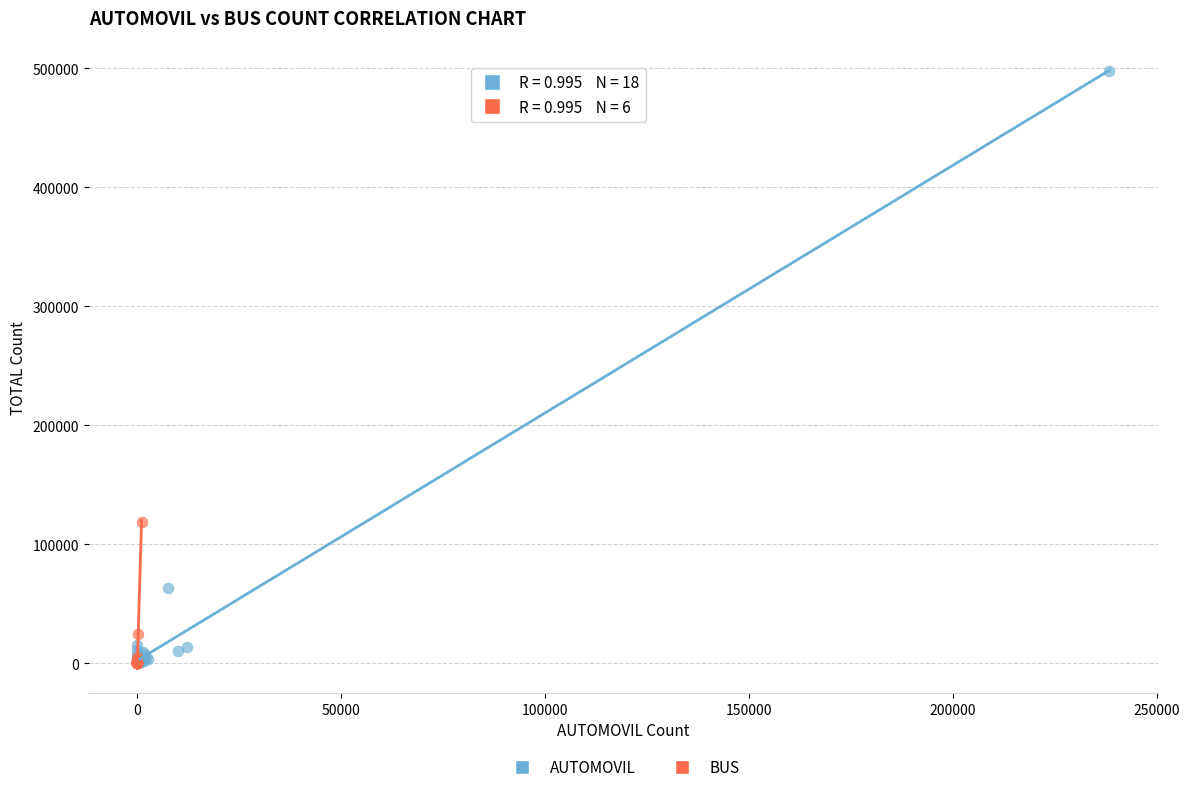

What are all the series names shown in the legend?

AUTOMOVIL, BUS